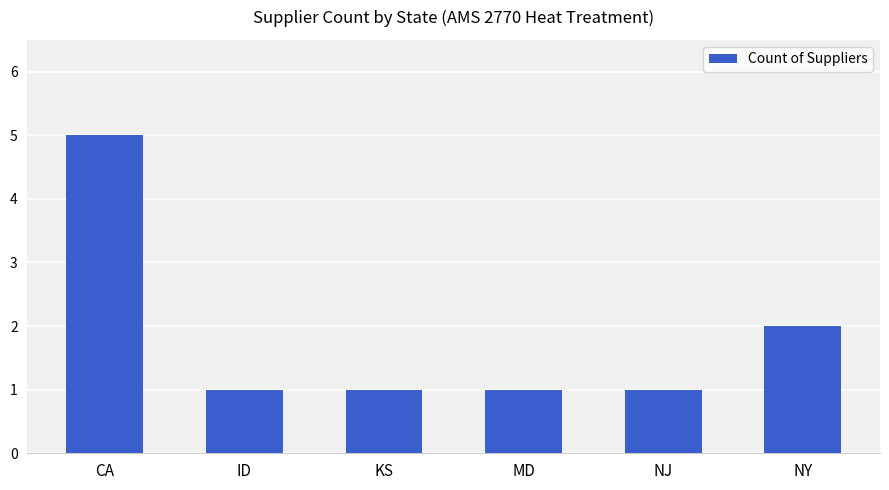

What position from the left is ID?

2